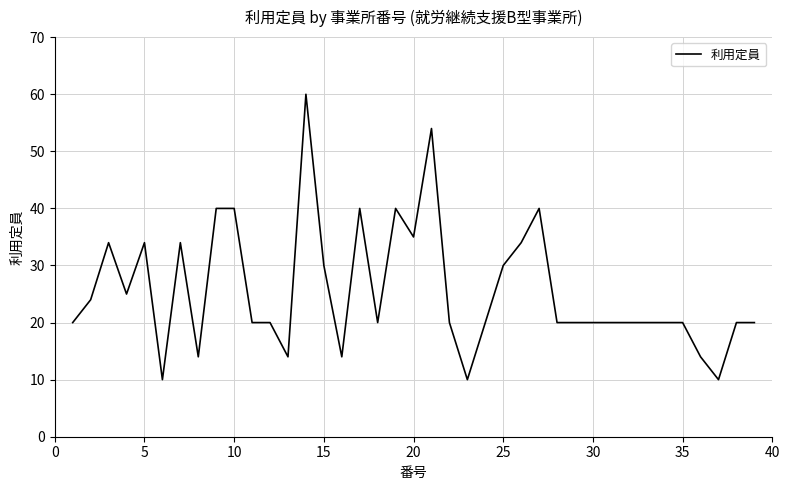

What is the minimum value shown in the chart?

10